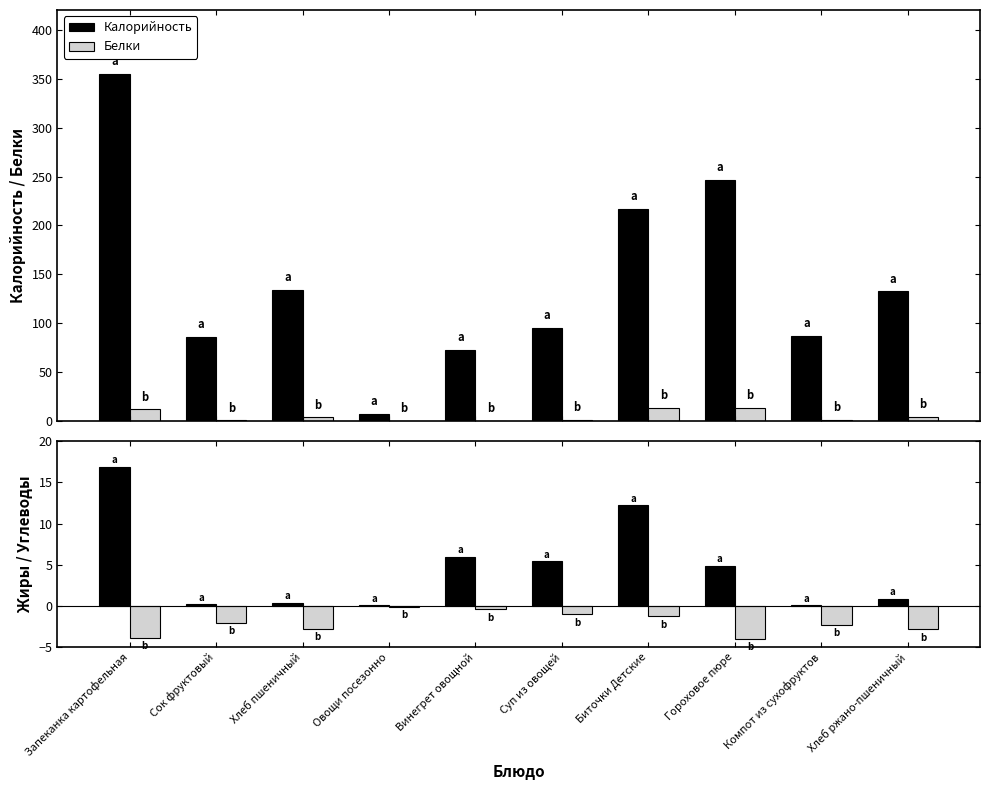

Is the value of Белки at Винегрет овощной greater than the value of Жиры at Запеканка картофельная?

No